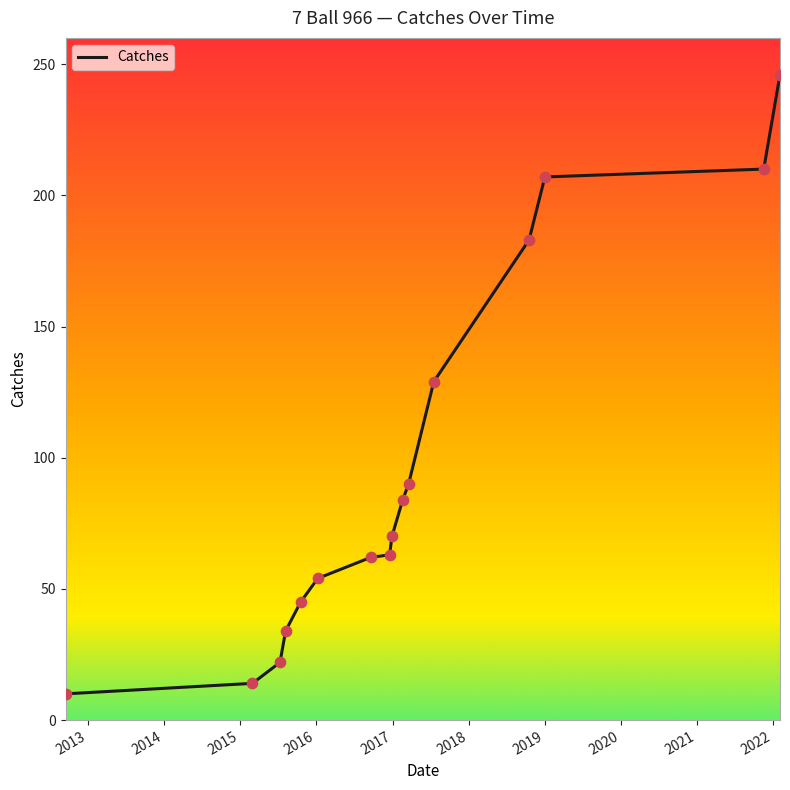

What is the difference between the maximum and minimum values?

236